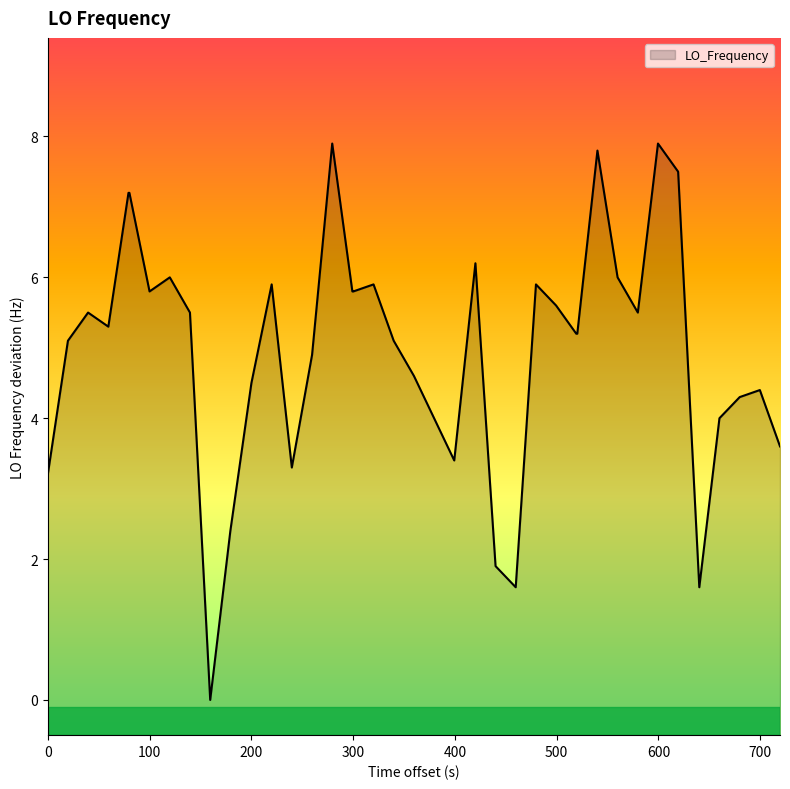

How many values exceed 5?

24